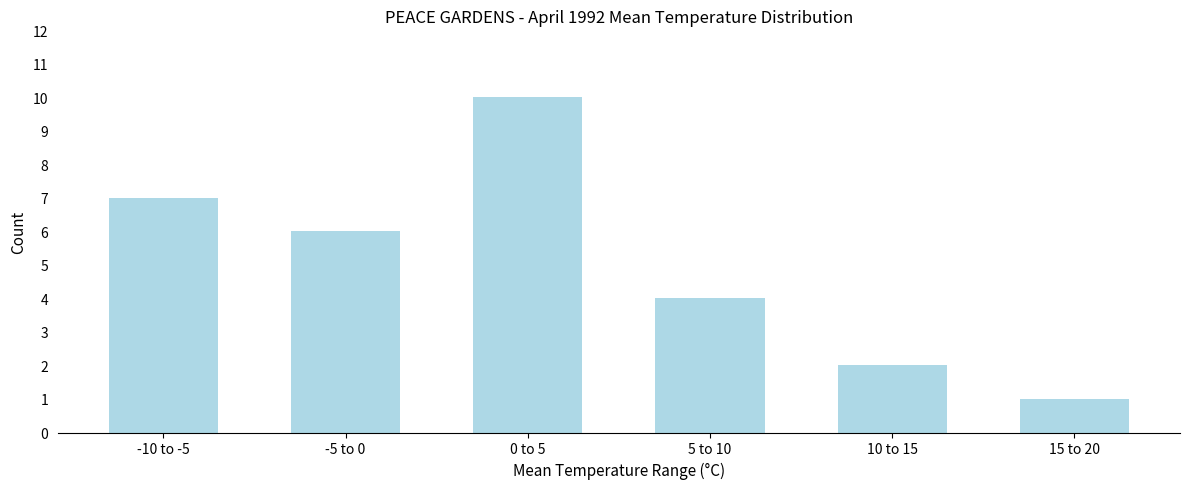

Reading left to right, what are all the values shown in this chart?

7	6	10	4	2	1